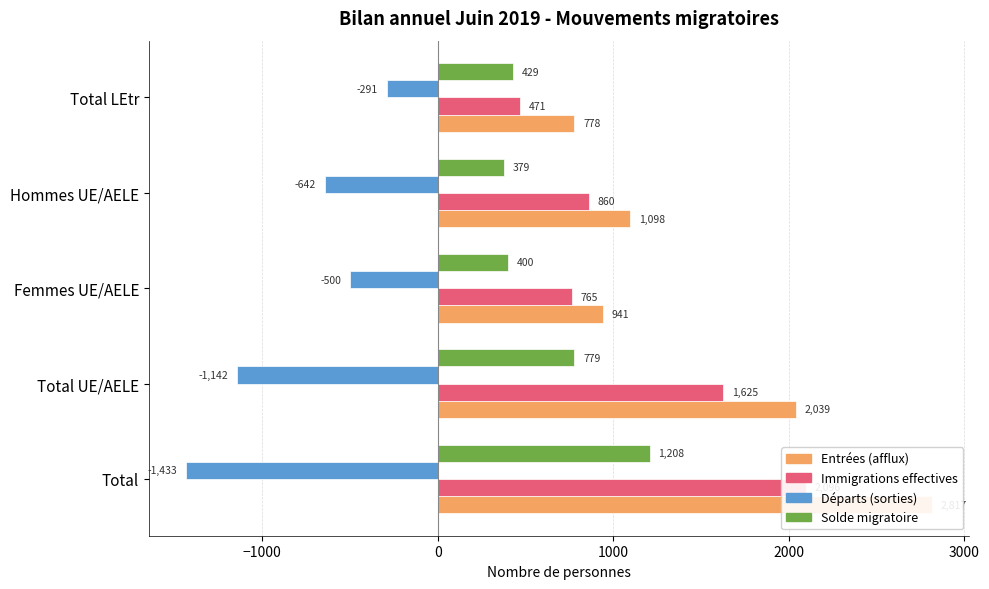

What position from the left is Total UE/AELE?

2